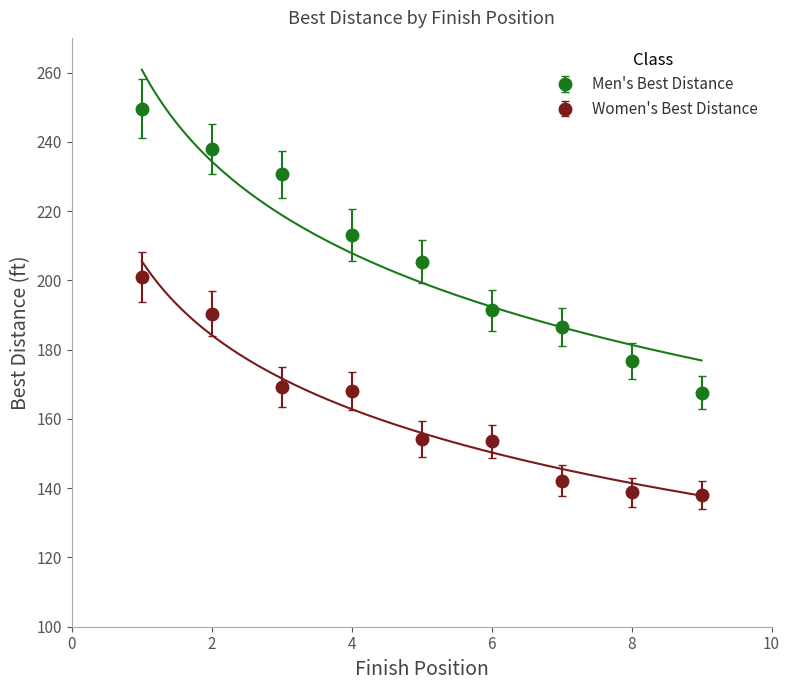

True or false: Men's Best Distance and Women's Best Distance cross at least once.

False